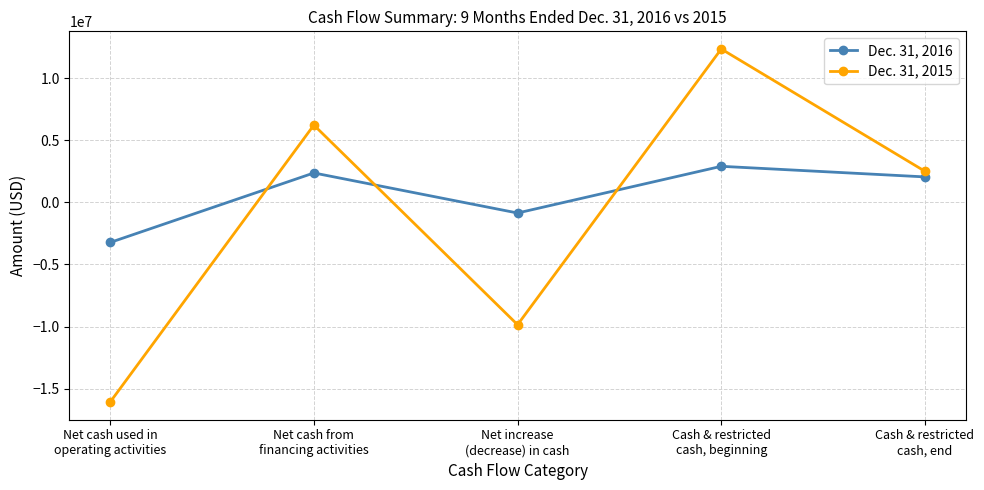

At which label is Dec. 31, 2016 closest to -159675?

Net increase
(decrease) in cash